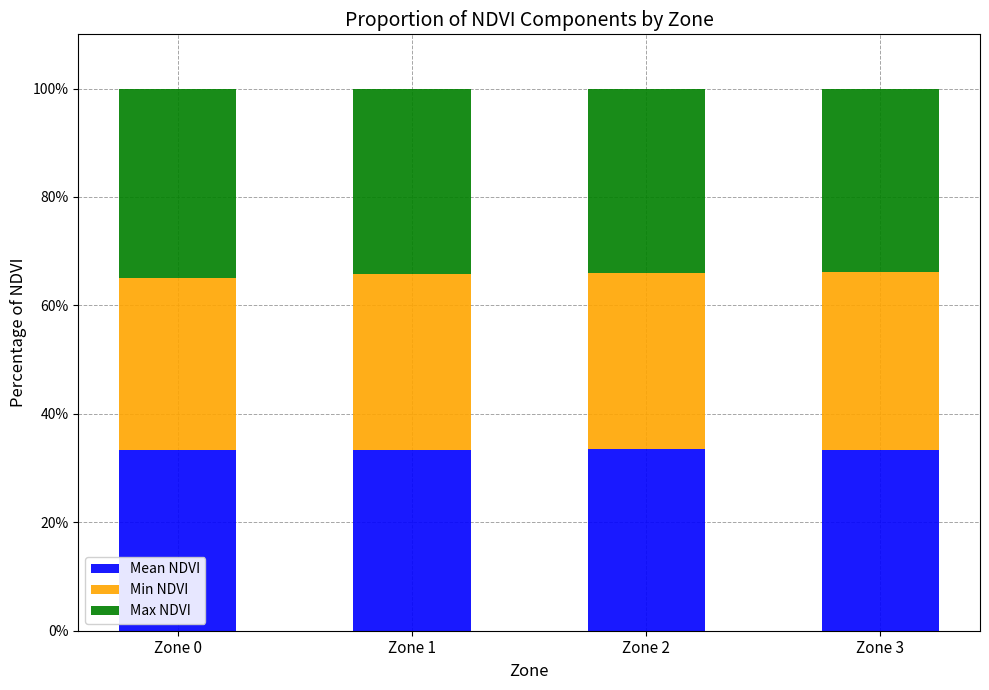

What is the total value across all series at Zone 1?

100.0